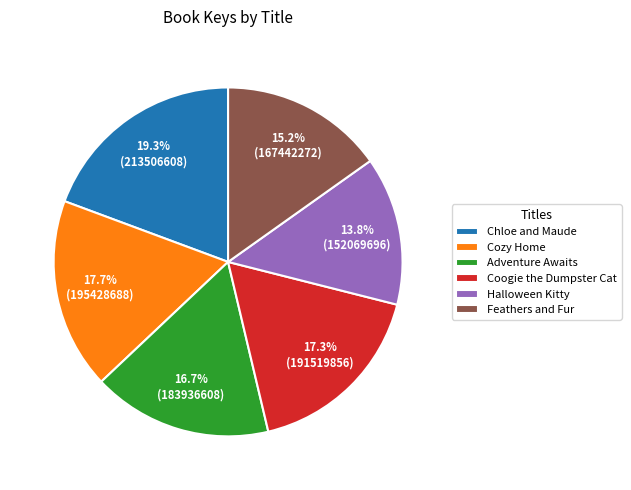

How many slices are in this pie chart?

6